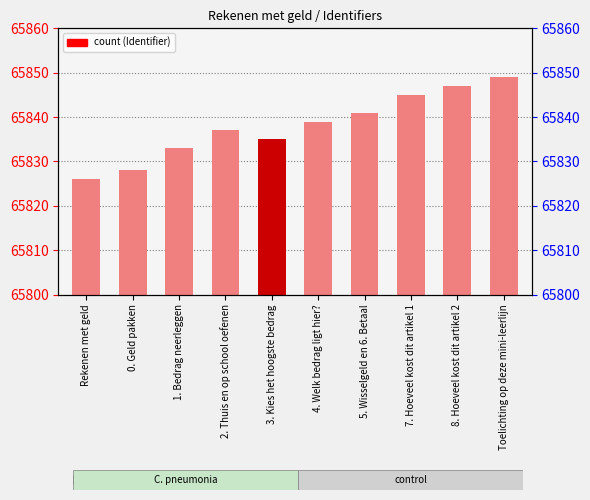

Reading left to right, list all the values displayed in this chart.

65826	65828	65833	65837	65835	65839	65841	65845	65847	65849